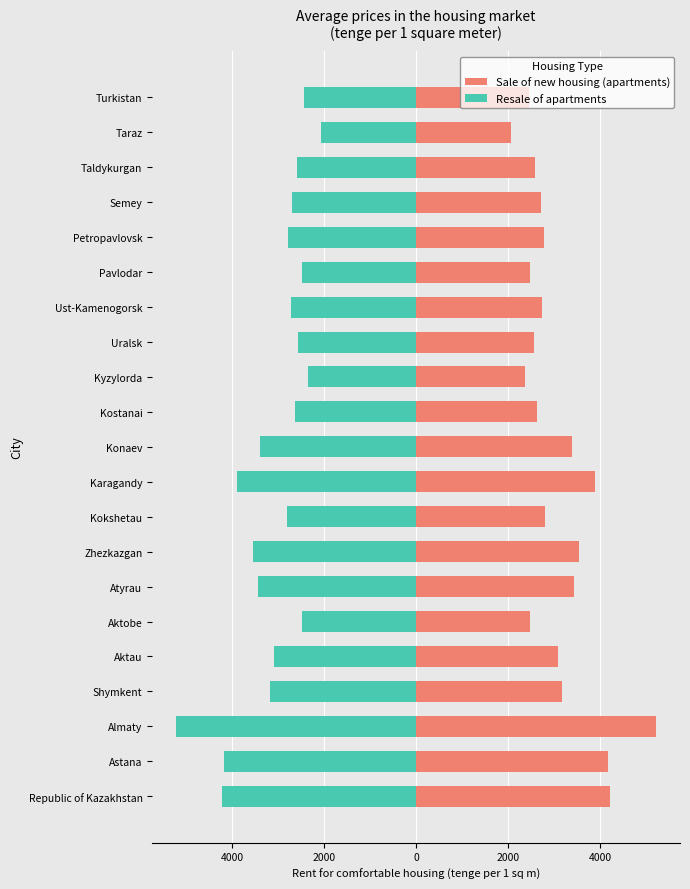

At Kyzylorda, list the series in order from smallest to largest.

Resale of apartments, Sale of new housing (apartments)